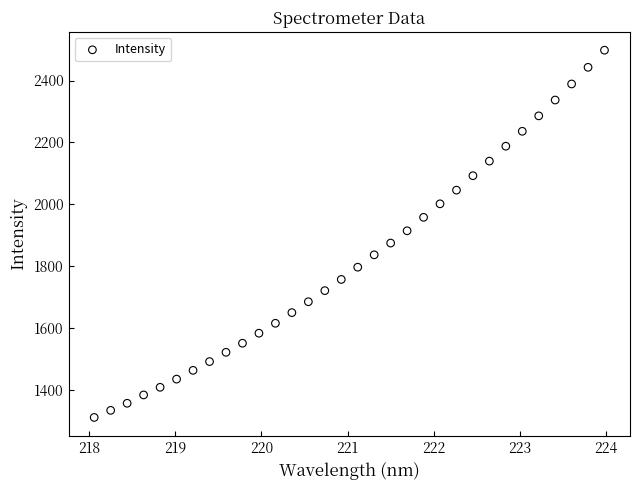

What is the range of Y values (max minus min)?

1186.4